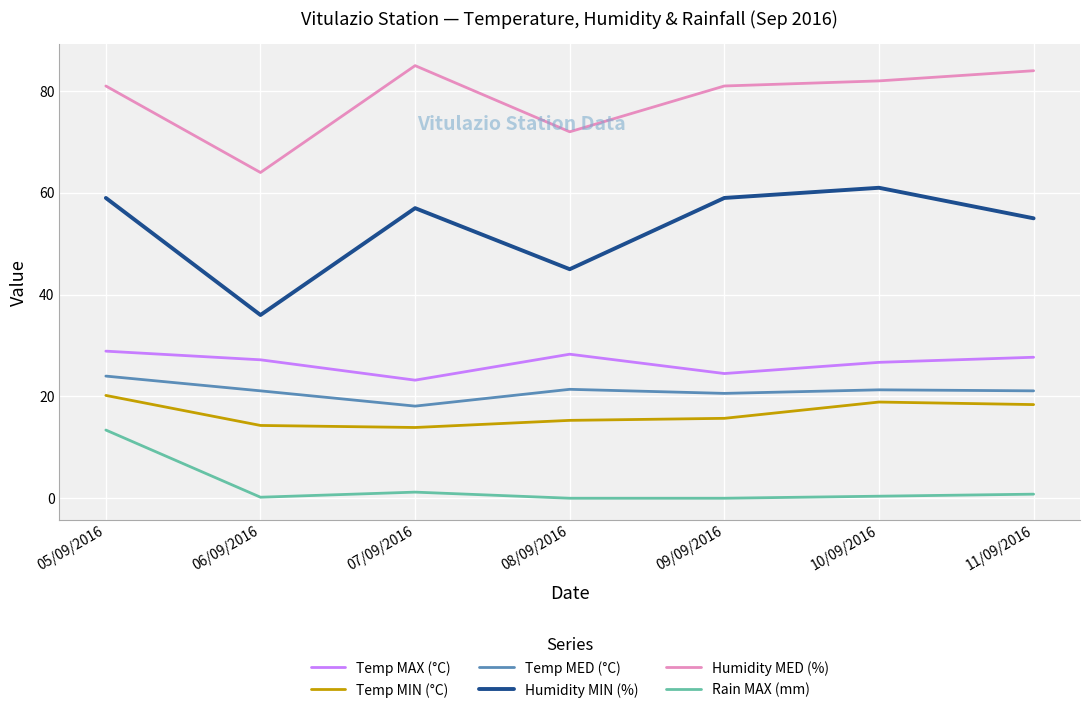

What is the maximum value for Humidity MIN (%)?

61.0